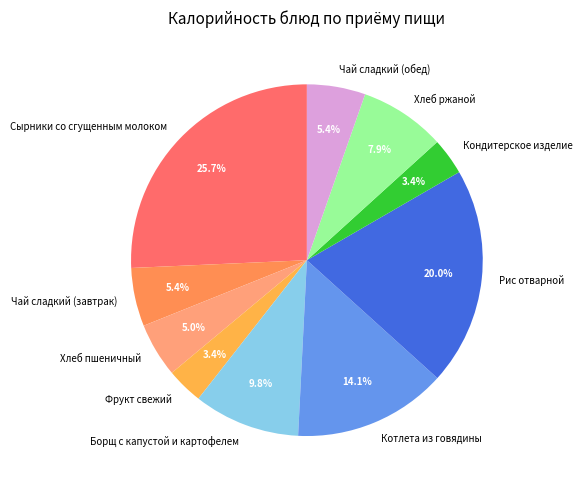

Does Кондитерское изделие account for over 50% of the chart?

No